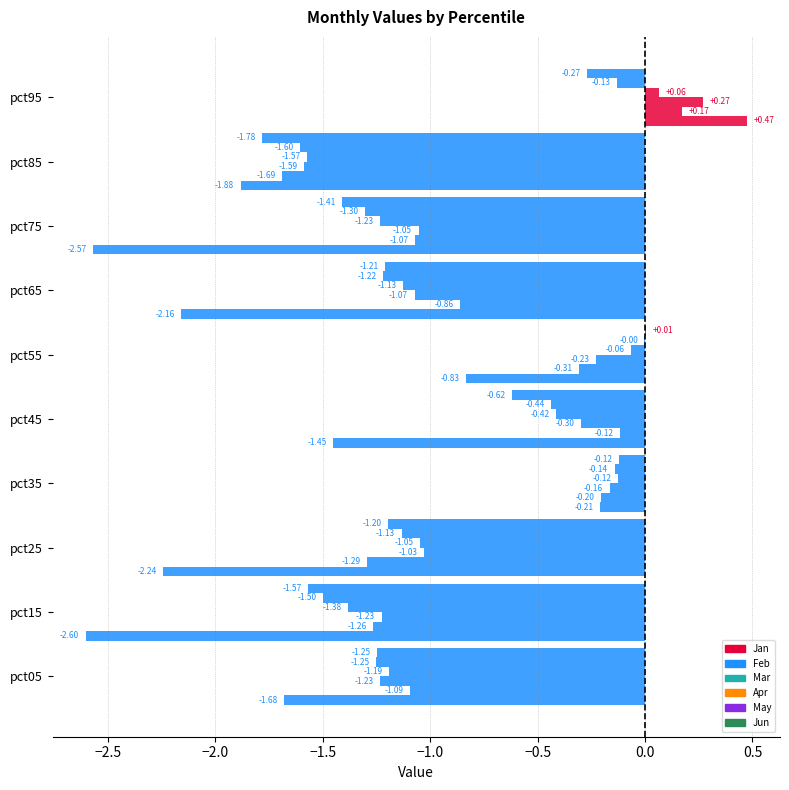

How many data points in Mar are above -1?

4